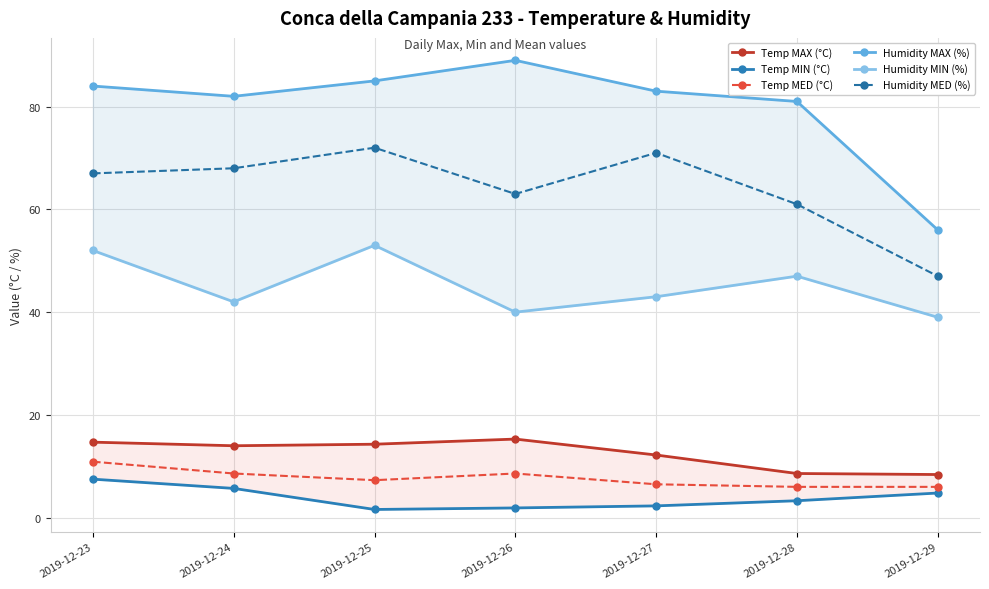

What is the sum of all Humidity MAX (%) values?

560.0